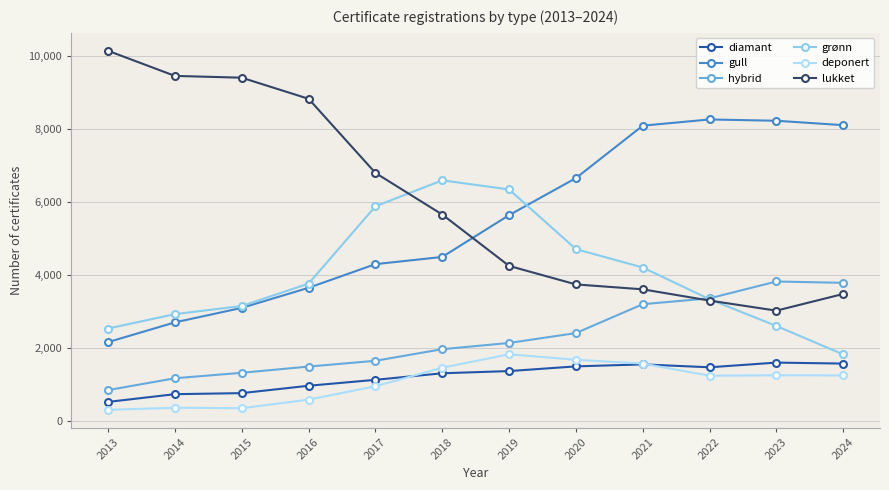

What is the sum of the hybrid values at 2020 and 2016?

3885